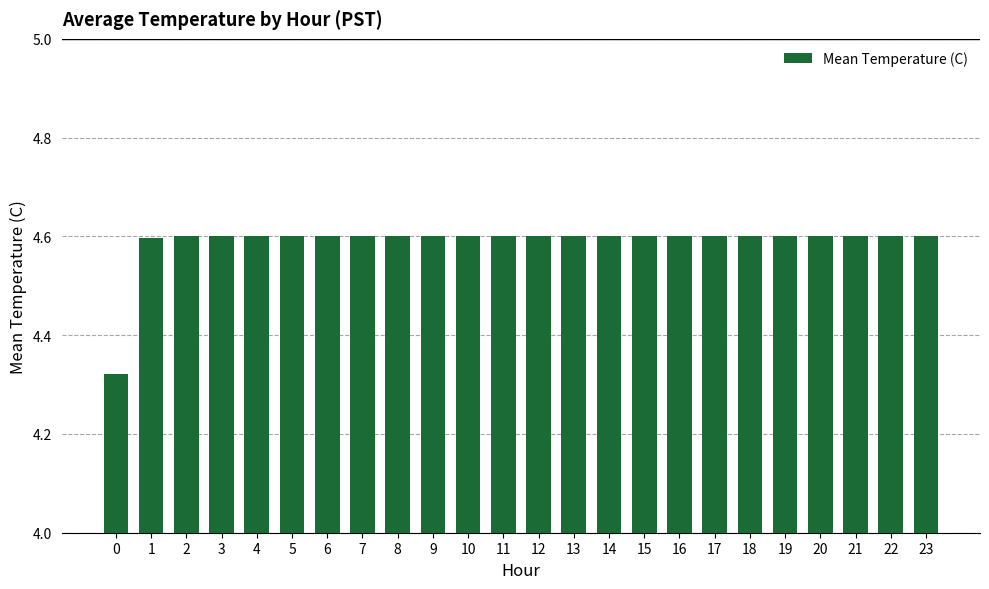

Does the chart contain any negative values?

No